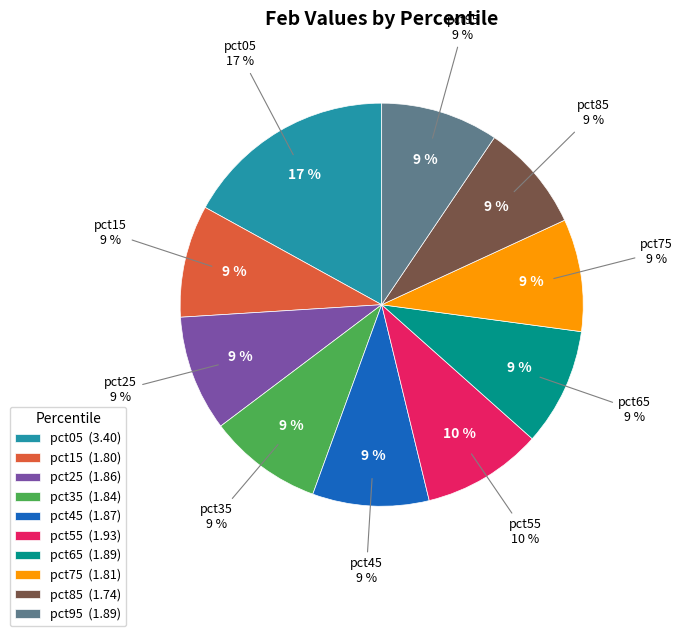

Rank the categories by value from highest to lowest.

pct05, pct55, pct65, pct95, pct45, pct25, pct35, pct75, pct15, pct85